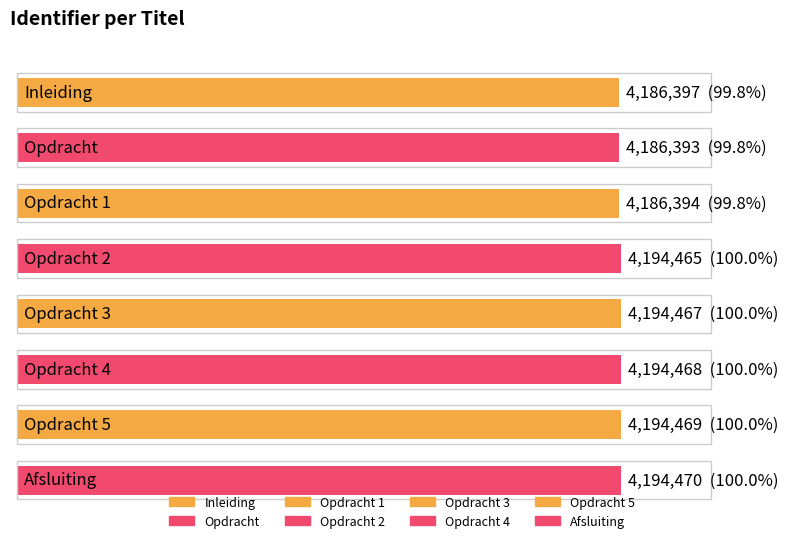

What is the sum of the values at Opdracht 1 and Opdracht 2?

8380859